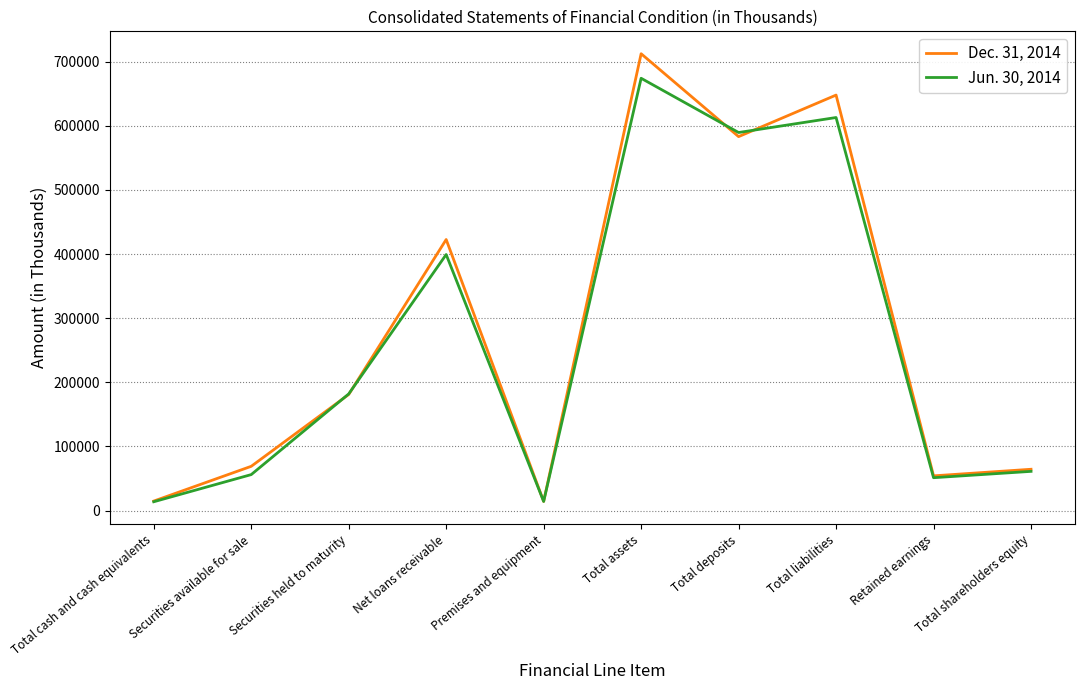

At how many categories does at least one series exceed 288198?

4